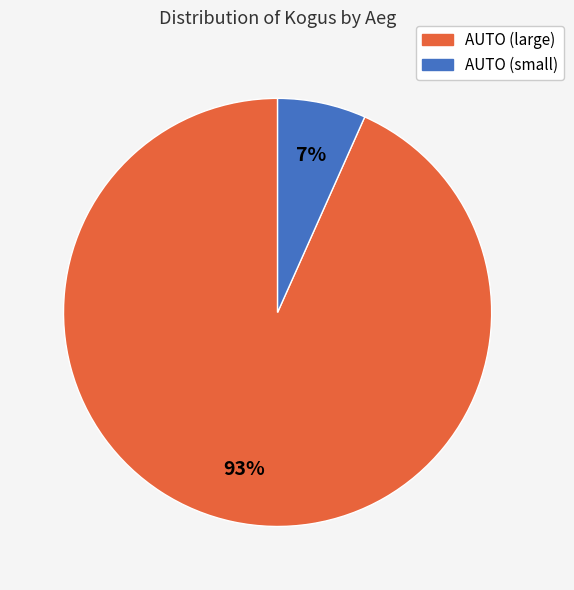

Does any single category account for the majority?

Yes